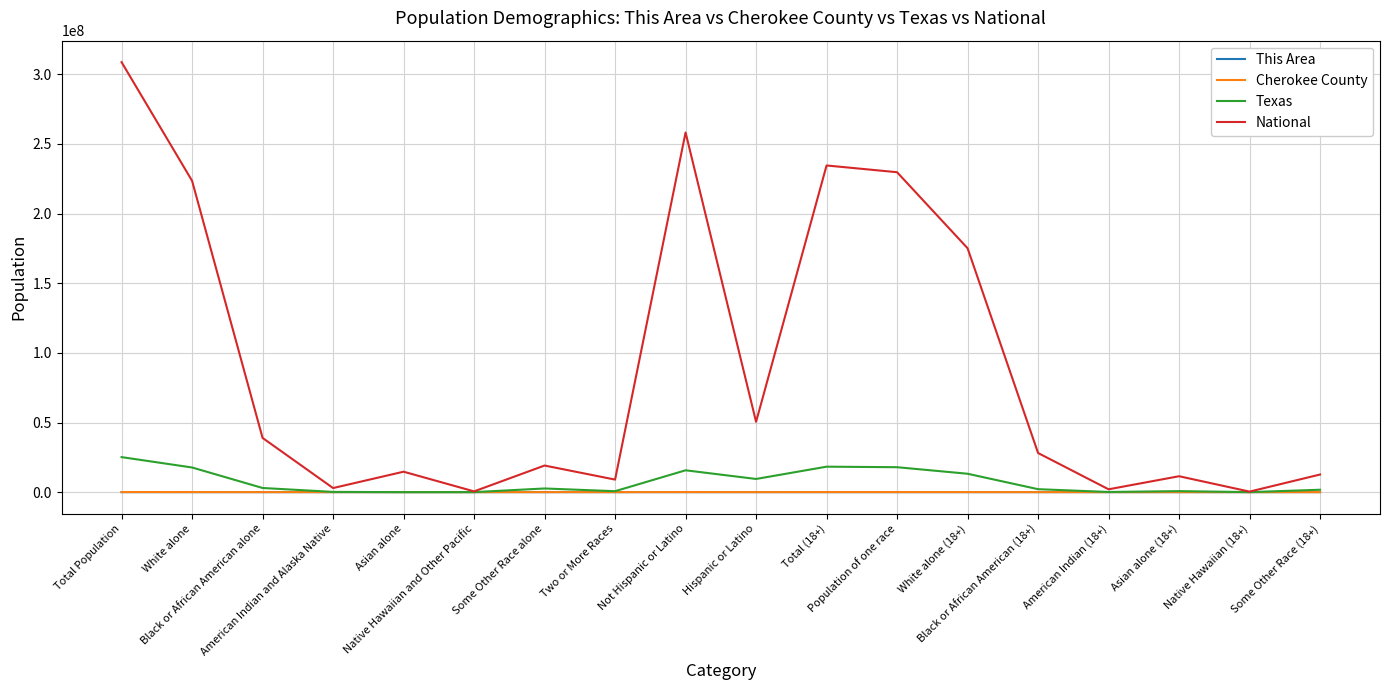

What is the maximum value shown in the chart?

308745538